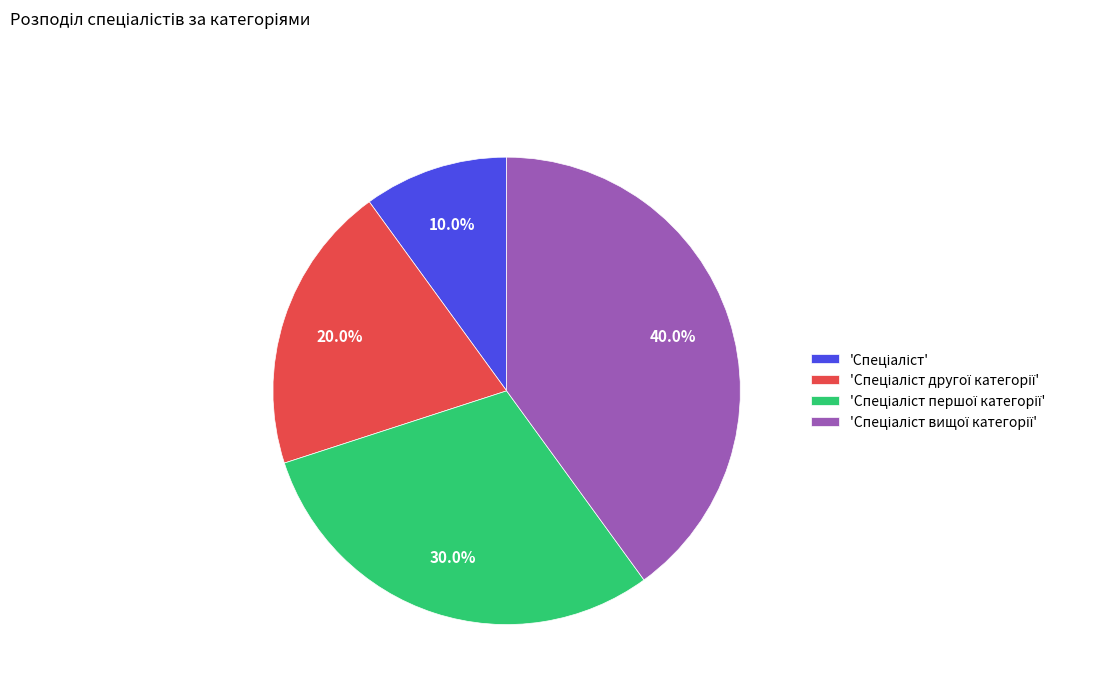

Does any single category account for the majority?

No